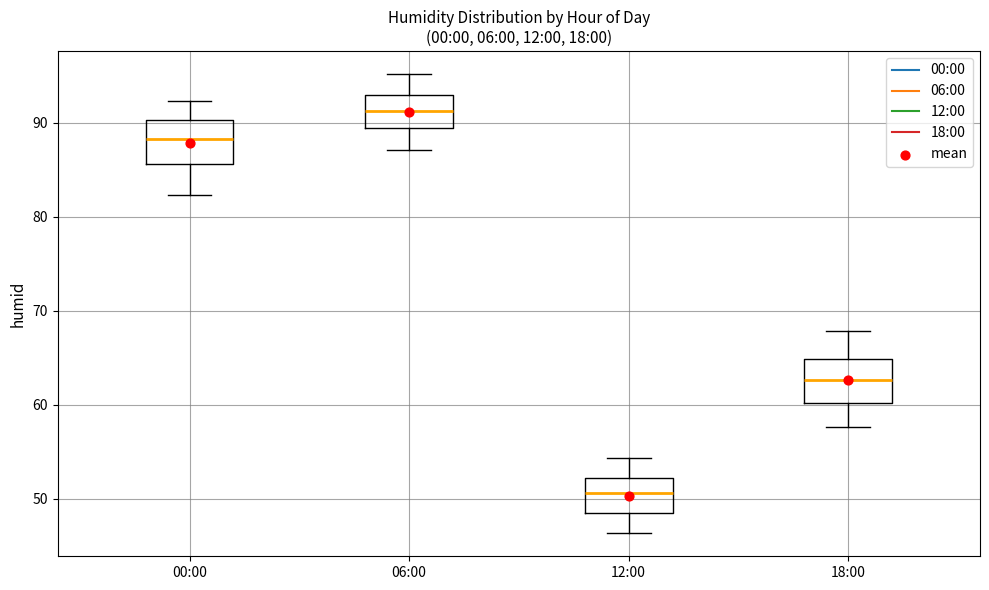

Which box has the highest median line?

06:00